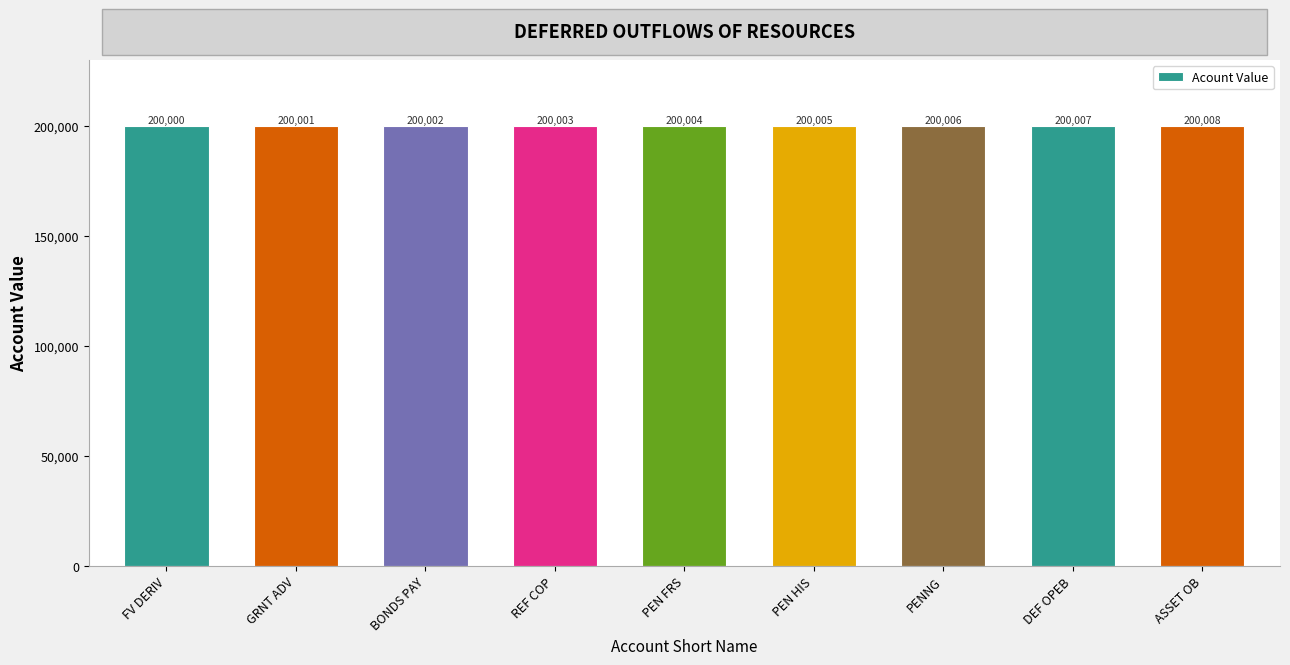

What is the change in value from PEN FRS to PEN HIS?

+1